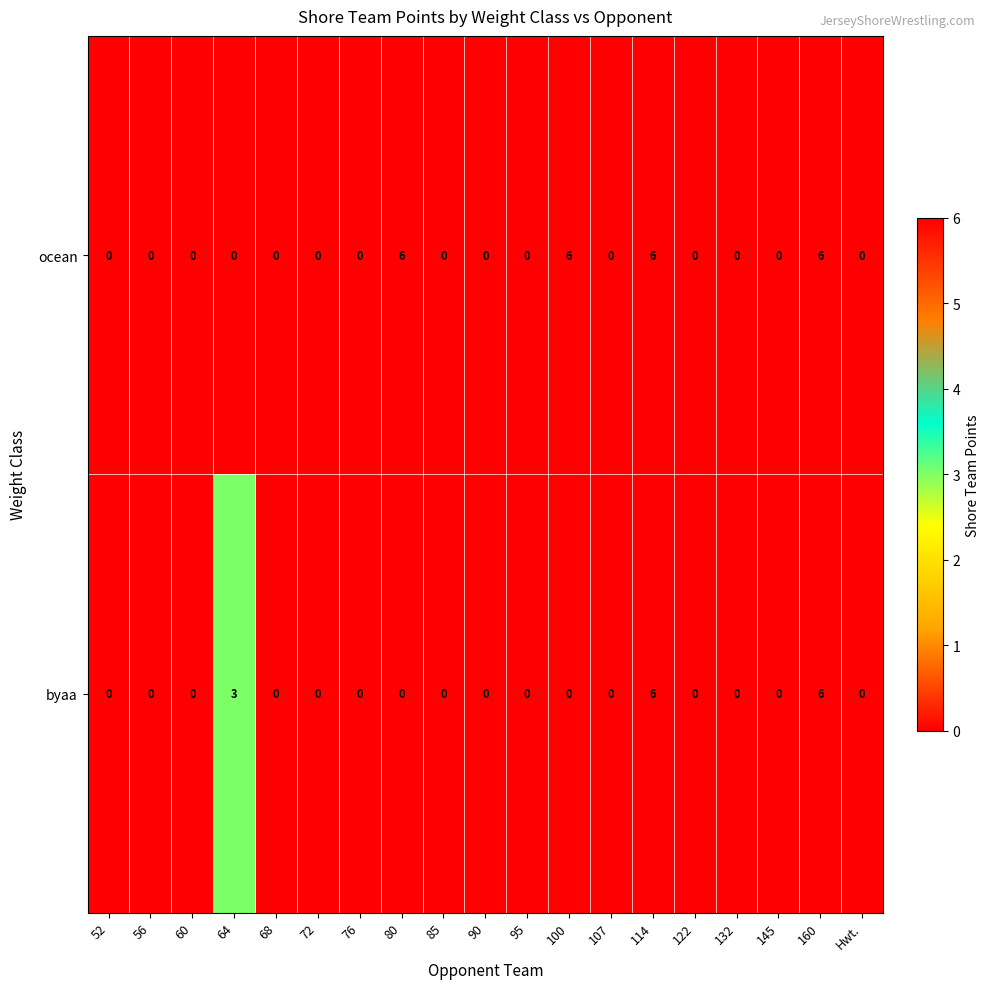

Where is byaa nearest to the value 3?

64